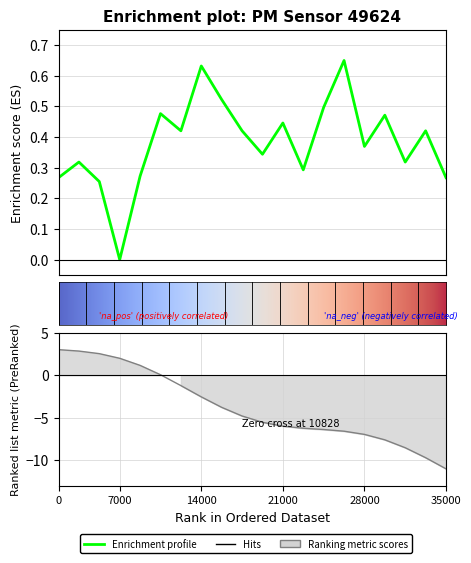

What is the greatest value displayed?

0.7